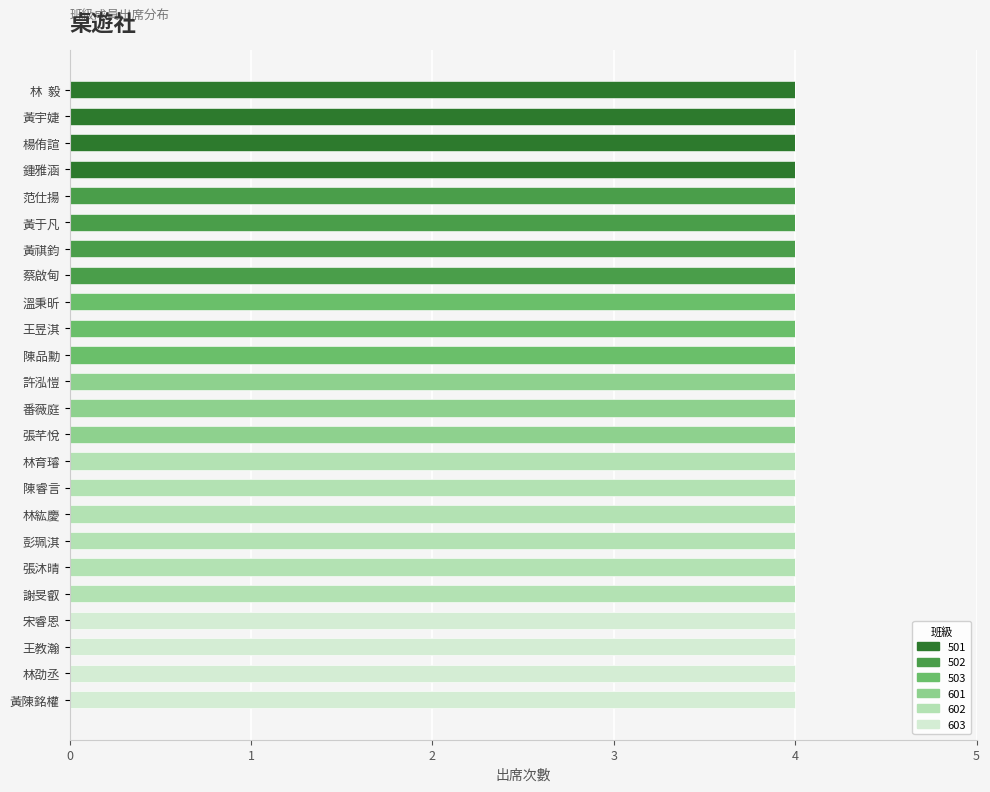

What is the total value across all series at 范仕揚?

4